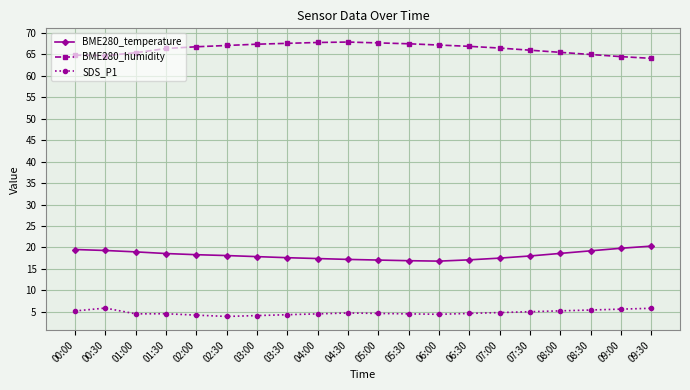

What is the total value across all series at 03:30?

89.5